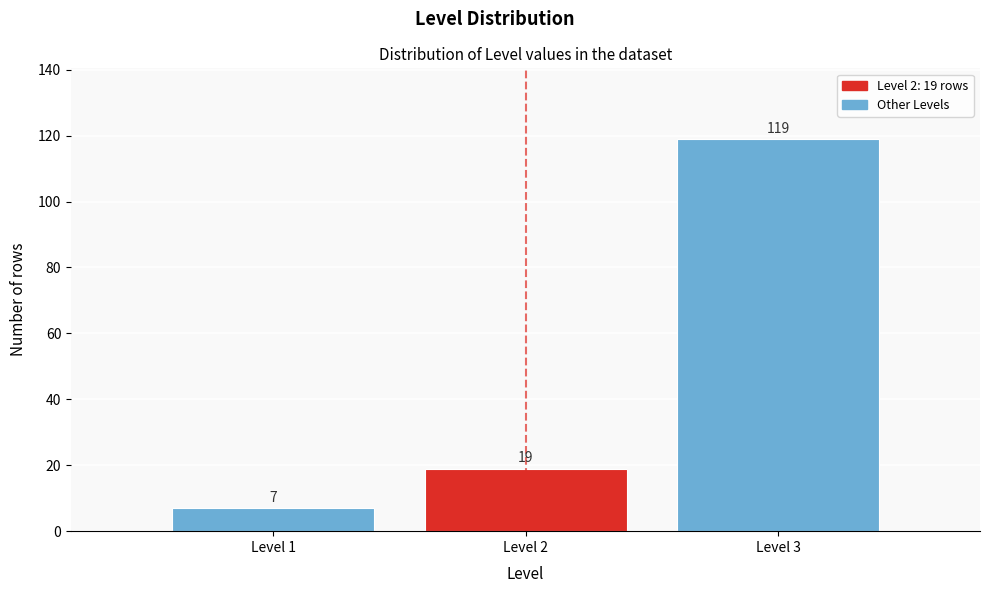

Reading right to left, extract all data points from this chart.

119	19	7